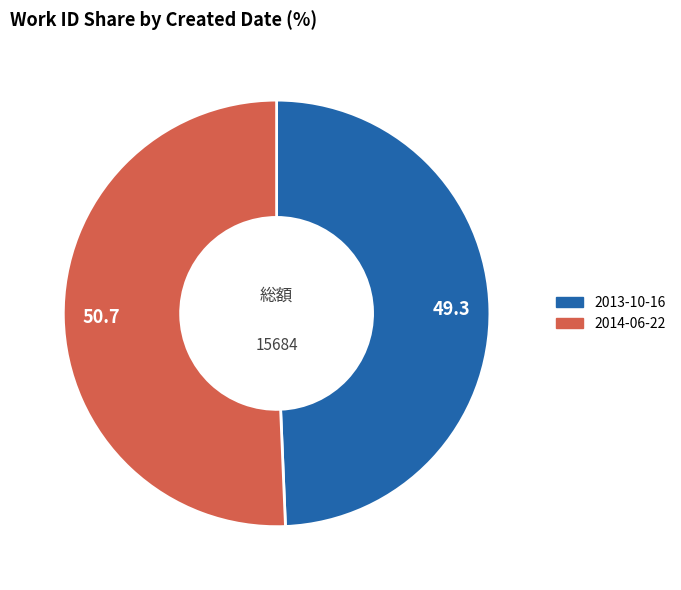

Which has a higher value, 2014-06-22 or 2013-10-16?

2014-06-22